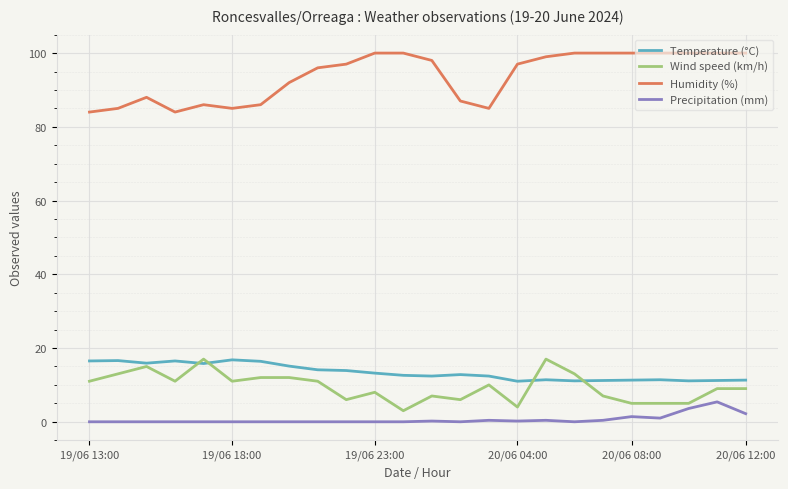

What is the lowest value of the Temperature (°C) series?

11.0